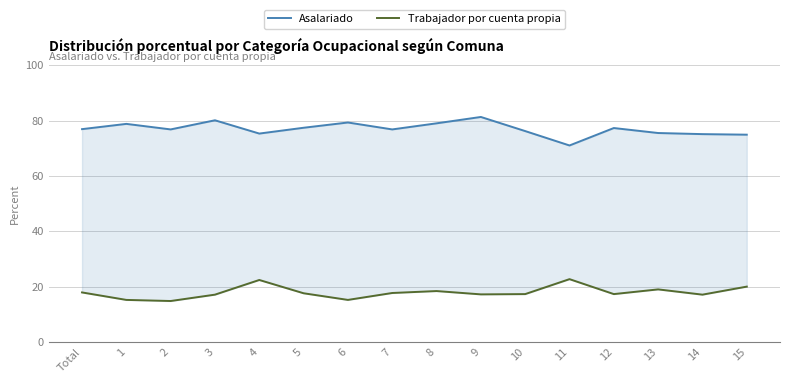

At which label is Asalariado closest to 76?

10